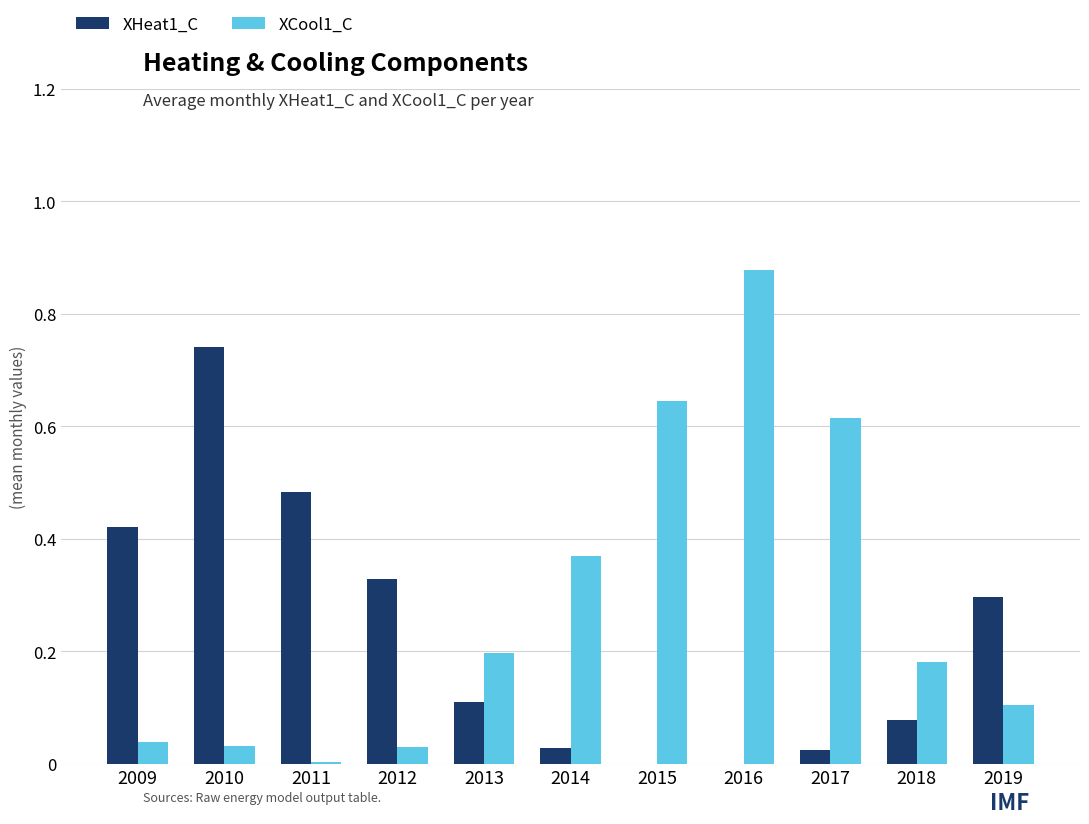

Which series changed the most between 2016 and 2019?

XCool1_C